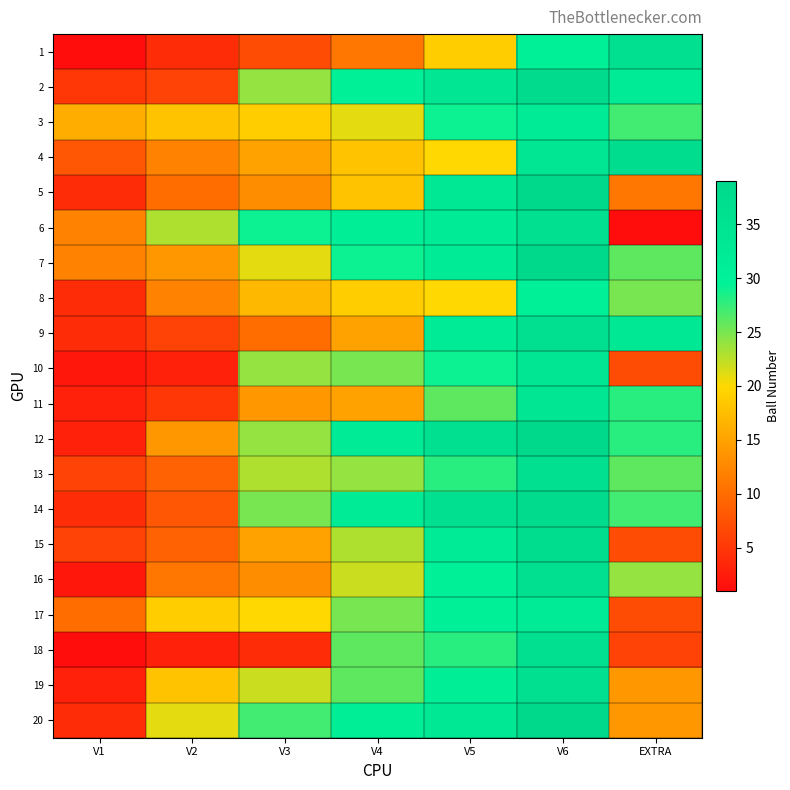

Count the number of categories in the chart.

7